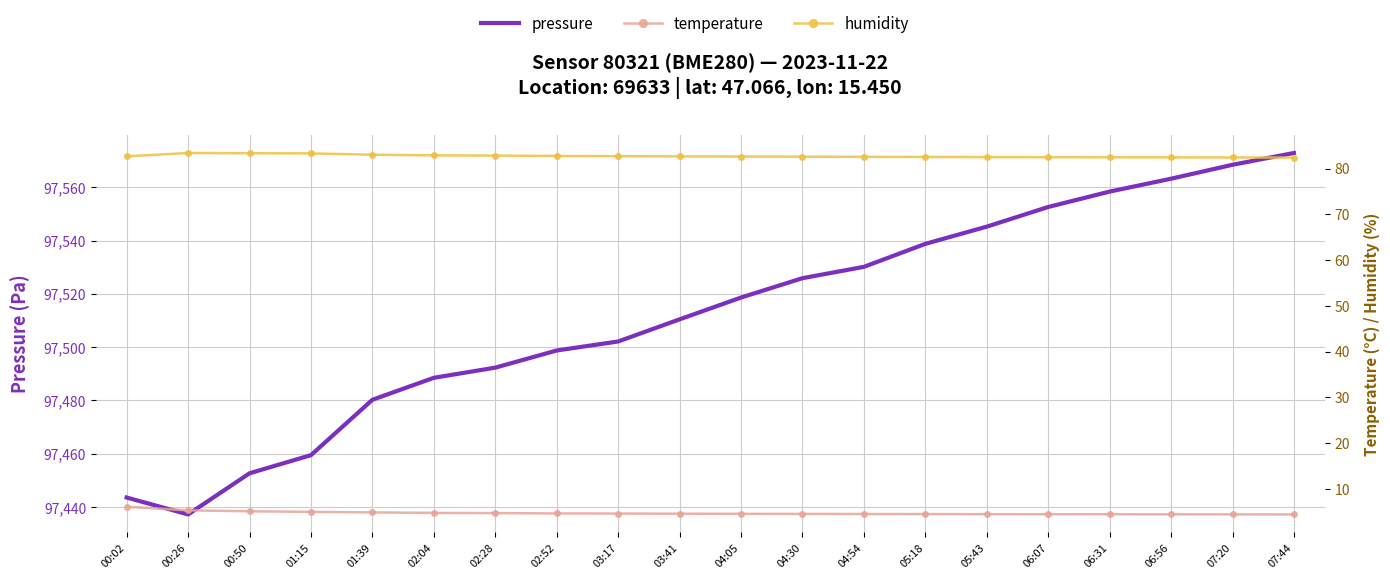

Which category has the highest value across all series?

07:44